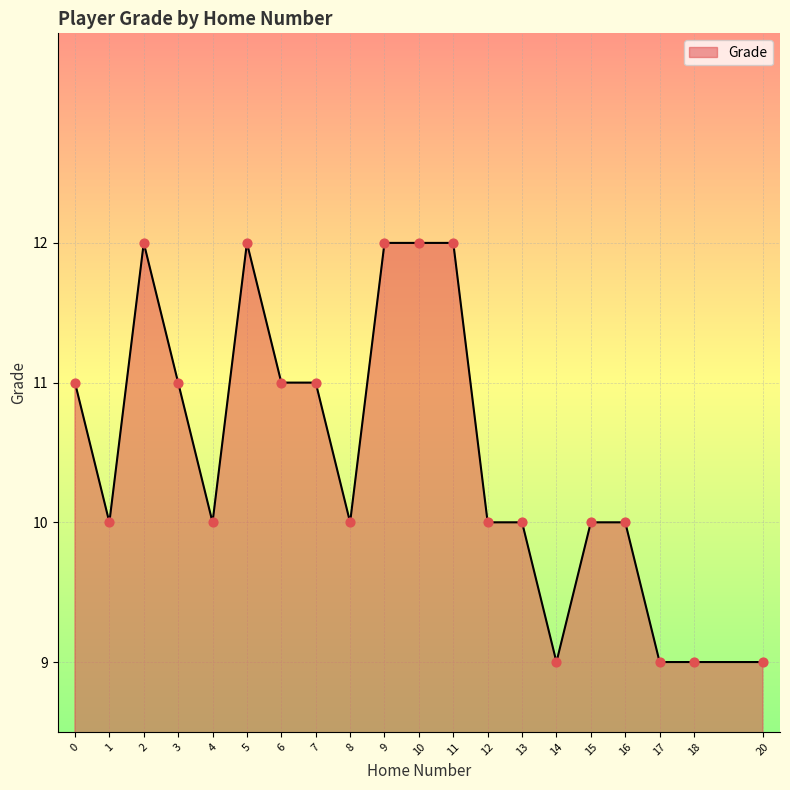

Between 1 and 10, which is larger?

10